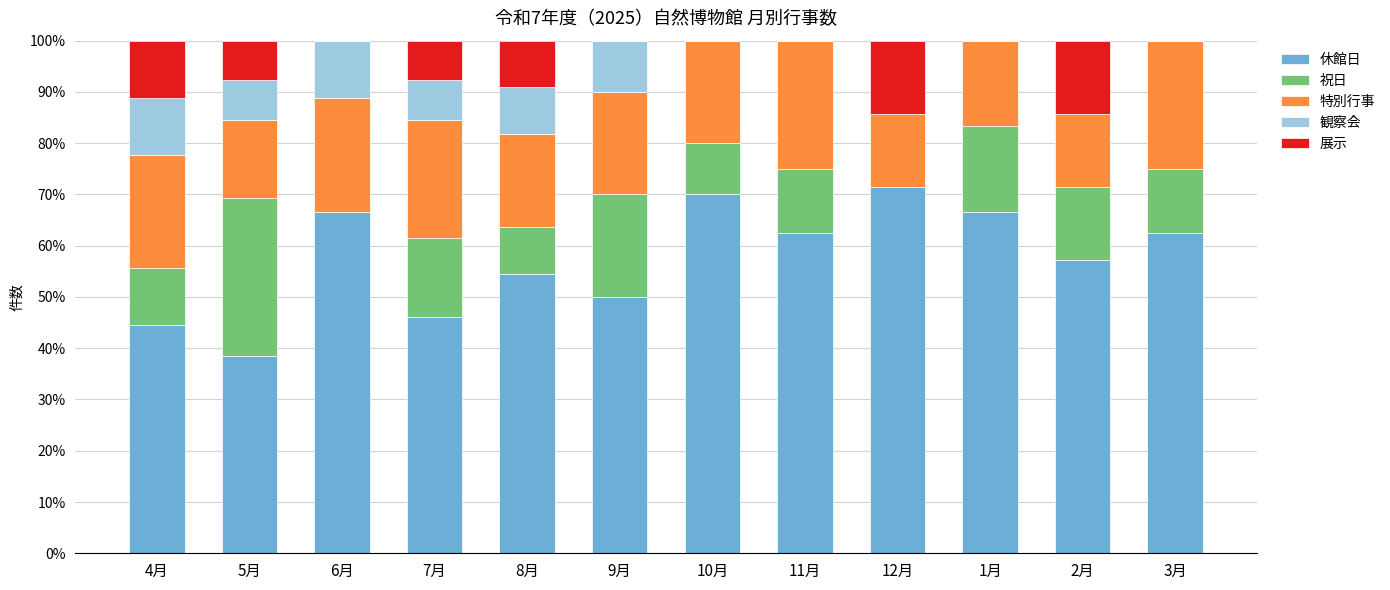

What is the maximum value for 休館日?

71.4